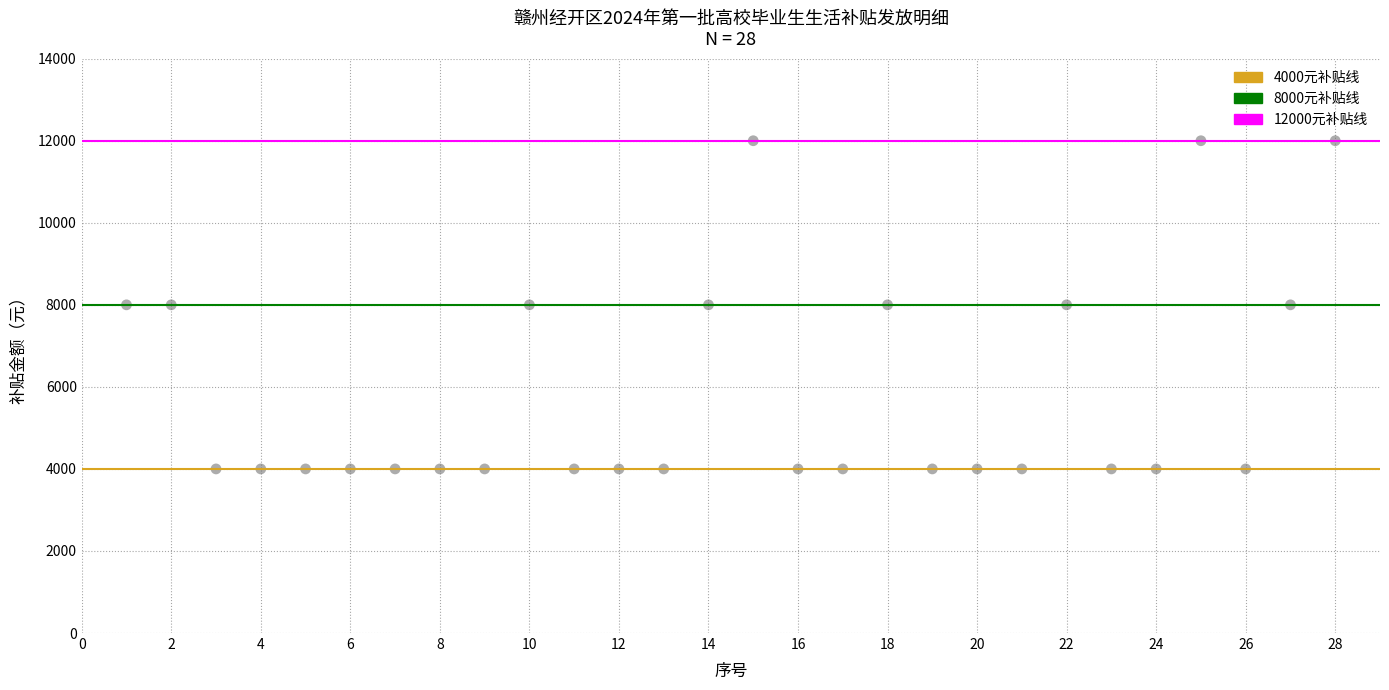

What is the range of X values (max minus min)?

27